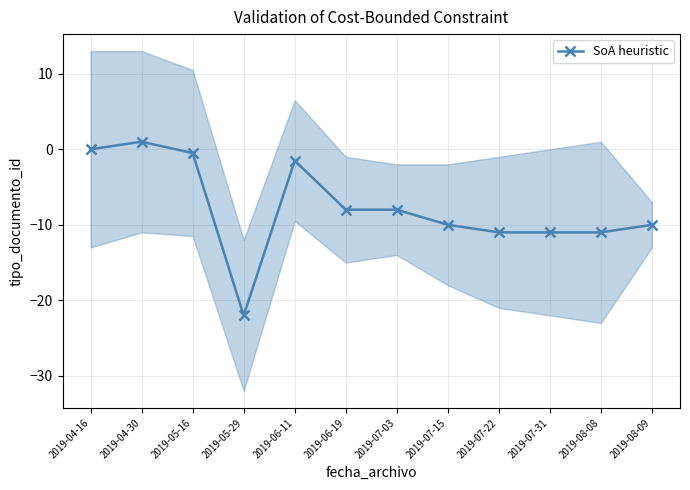

What is the label of the 1st point from the left?

2019-04-16